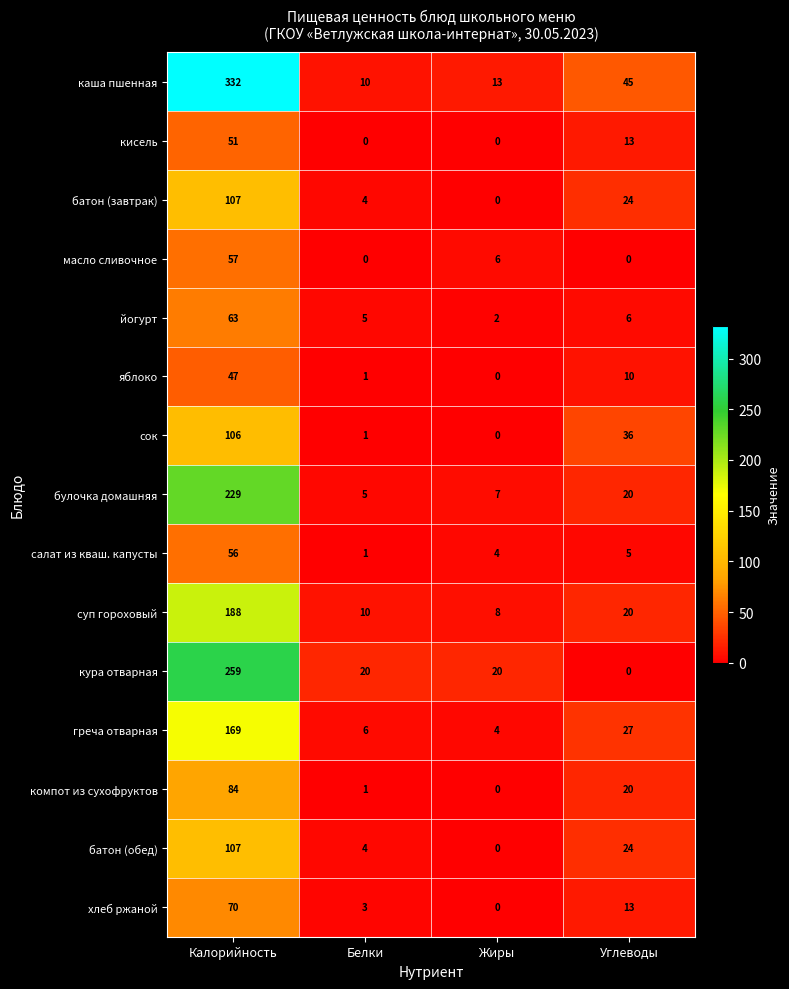

How many positive values does the масло сливочное series have?

2